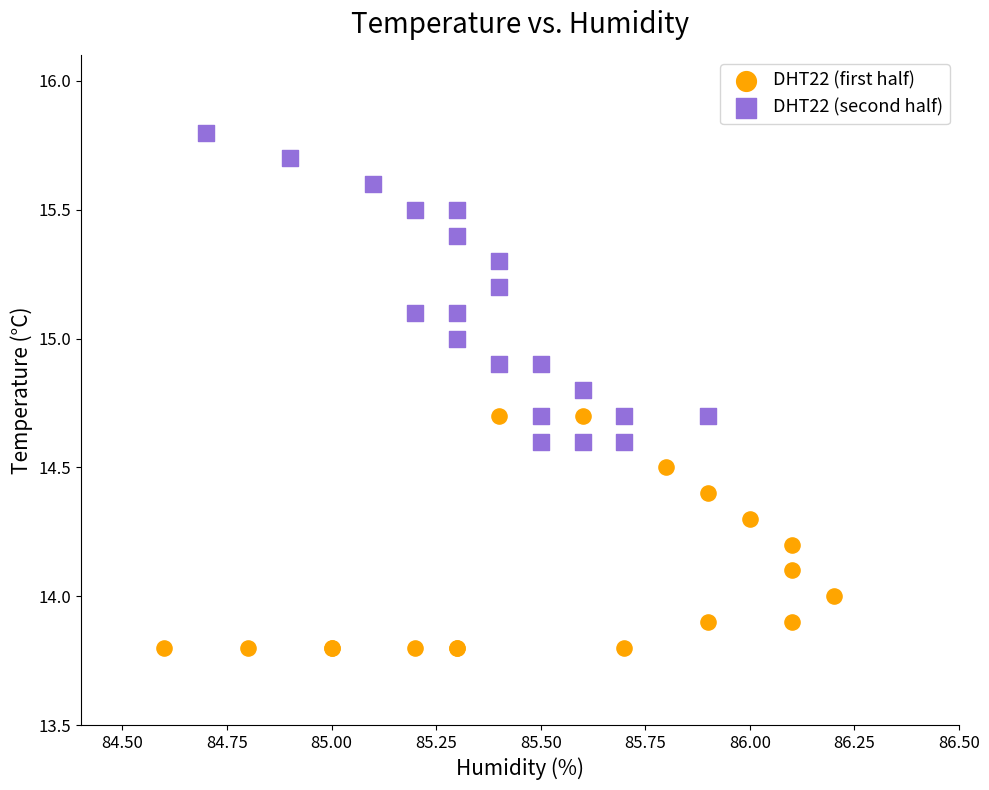

Which series reaches the minimum Y coordinate?

DHT22 (first half)